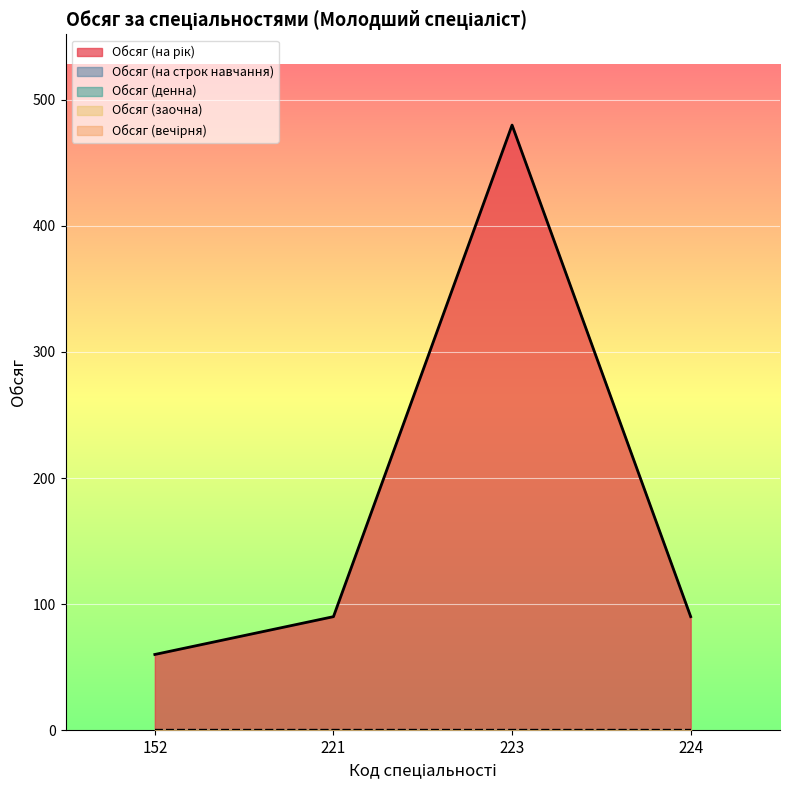

What are all the series names shown in the legend?

Обсяг (на рік), Обсяг (на строк навчання), Обсяг (денна), Обсяг (заочна), Обсяг (вечірня)